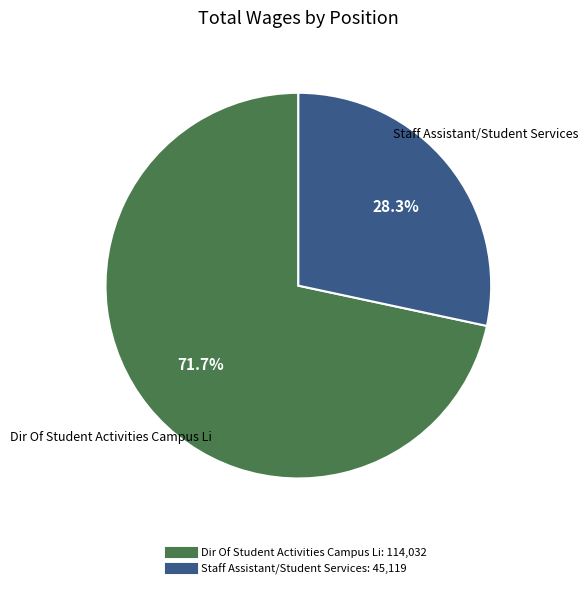

What is the largest slice in the pie chart?

Dir Of Student Activities Campus Li